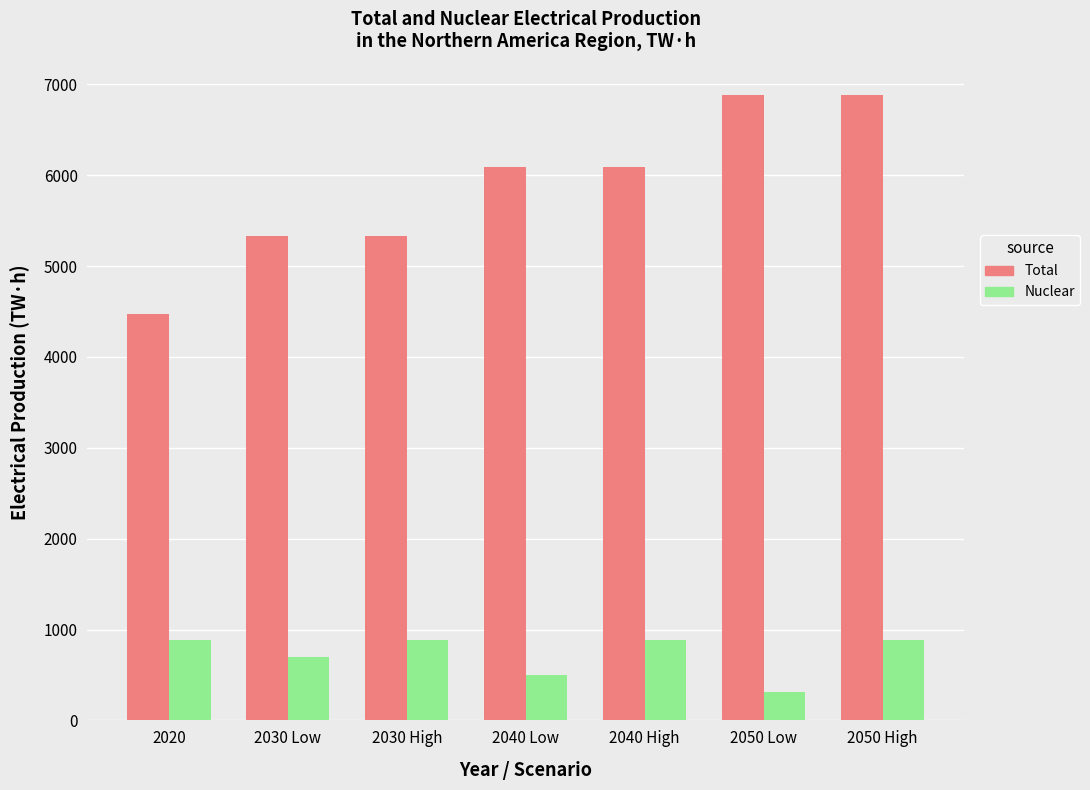

What is the average value of the Total series?

5870